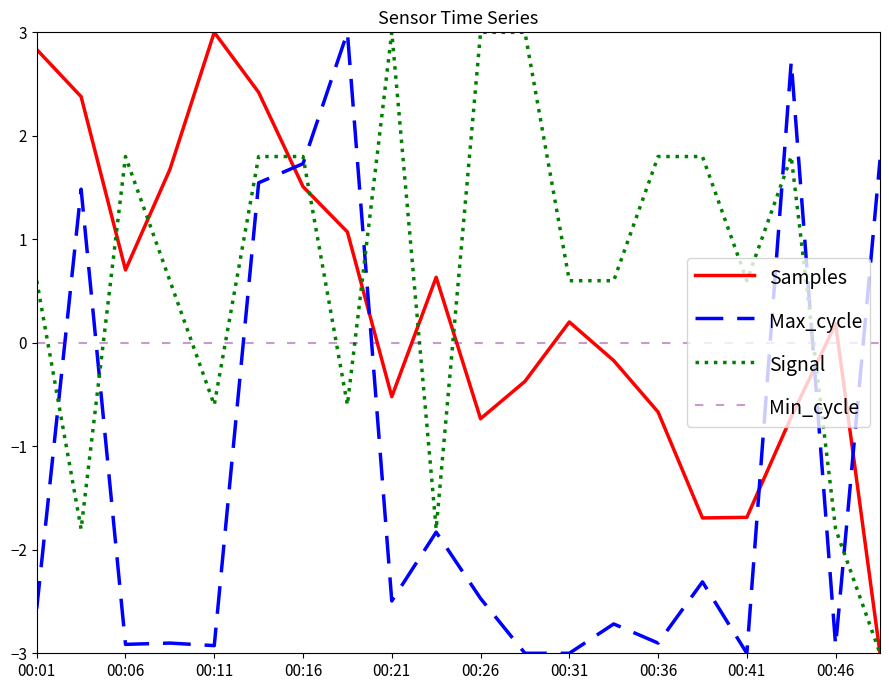

List the series in order of their overall mean, highest first.

Signal, Samples, Min_cycle, Max_cycle